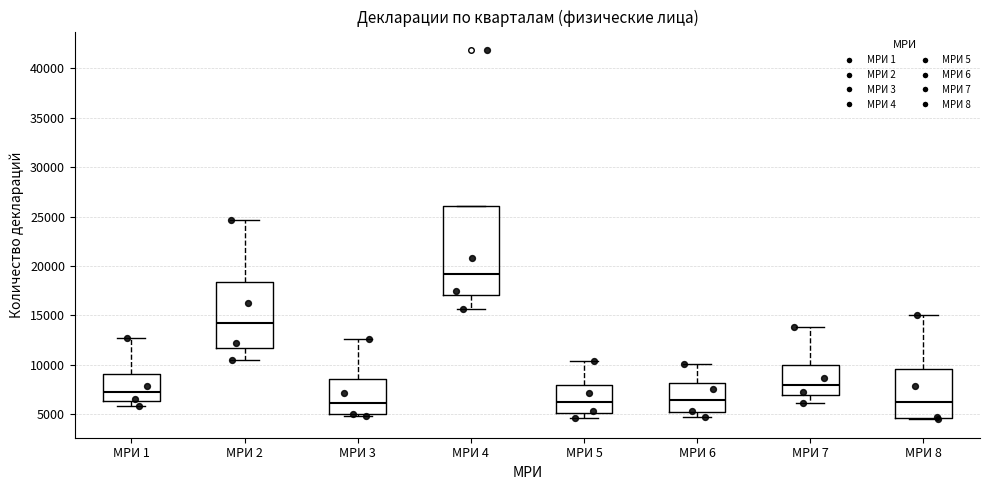

Reading left to right, read every box against the y-axis: the position of its median line, the range the box covers, and the ends of its whiskers. The values are not printed on the chart, so give them approximately, as read against the axis.

МРИ 1: median 7000, box 6500 to 9000, whiskers 6000 to 12500
МРИ 2: median 14000, box 12000 to 18500, whiskers 10500 to 24500
МРИ 3: median 6000, box 5000 to 8500, whiskers 5000 (just below the box's lower edge) to 12500
МРИ 4: median 19000, box 17000 to 26000, whiskers 15500 to 26000
МРИ 5: median 6000, box 5000 to 8000, whiskers 4500 to 10500
МРИ 6: median 6500, box 5000 to 8000, whiskers 4500 to 10000
МРИ 7: median 8000, box 7000 to 10000, whiskers 6000 to 14000
МРИ 8: median 6500, box 4500 to 9500, whiskers 4500 (just below the box's lower edge) to 15000